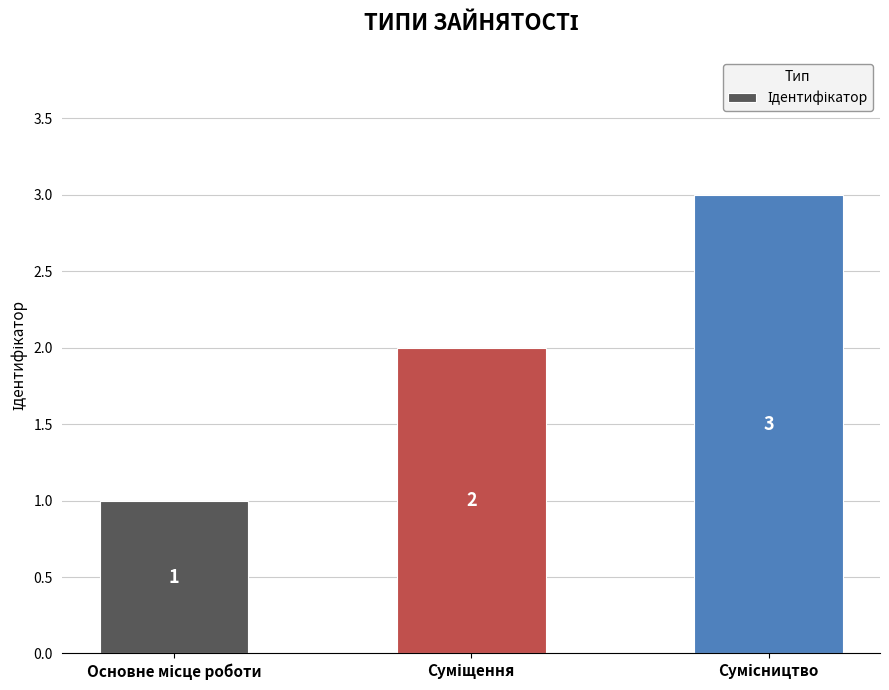

Reading right to left, transcribe all the data shown in this chart.

3	2	1